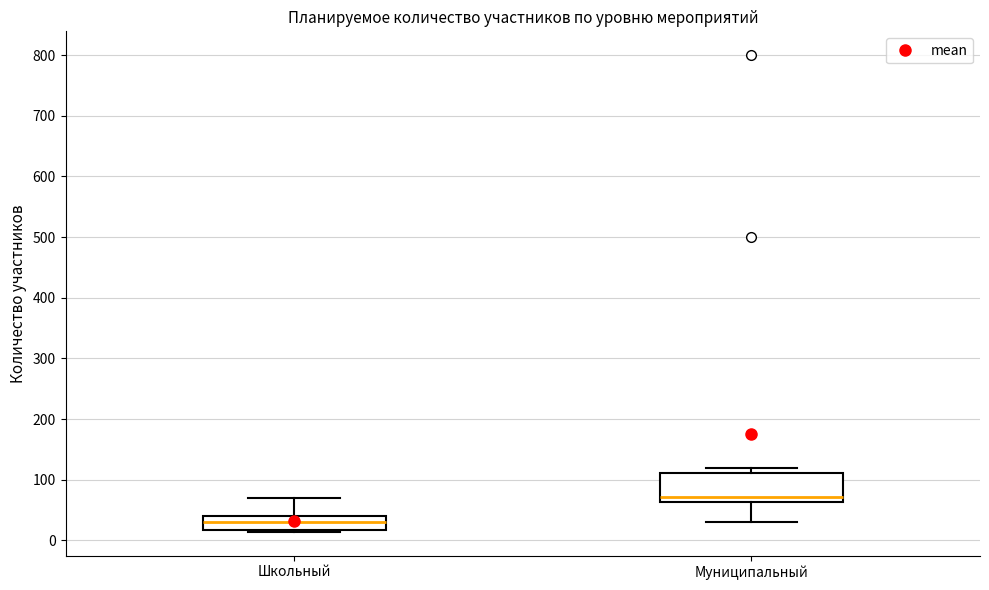

Which box's median line is the lowest?

Школьный